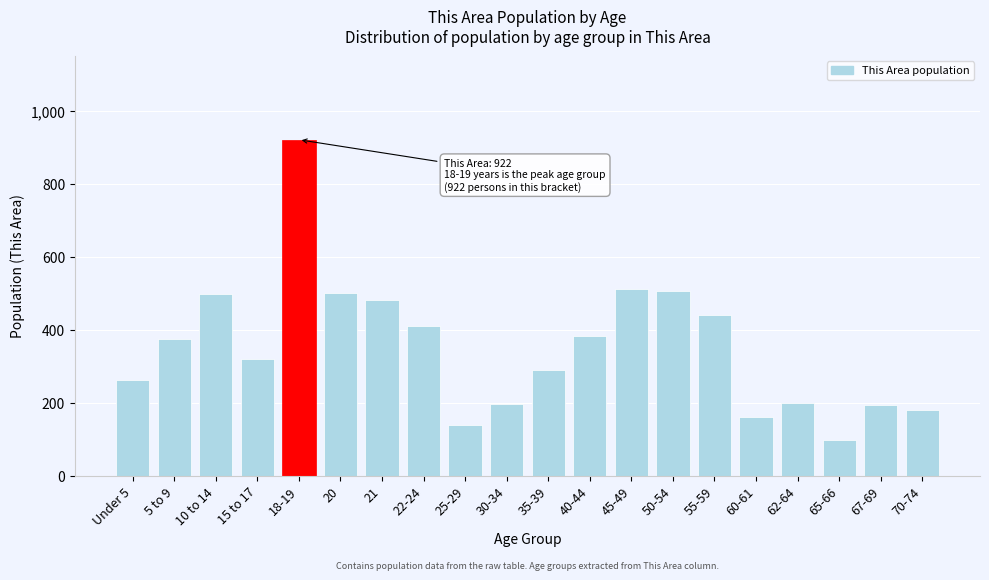

Which label corresponds to the largest value in the chart?

18-19